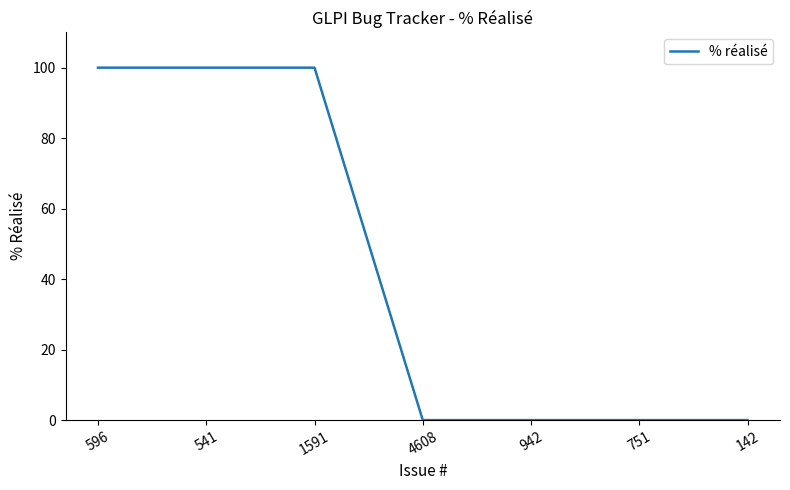

What is the greatest value displayed?

100